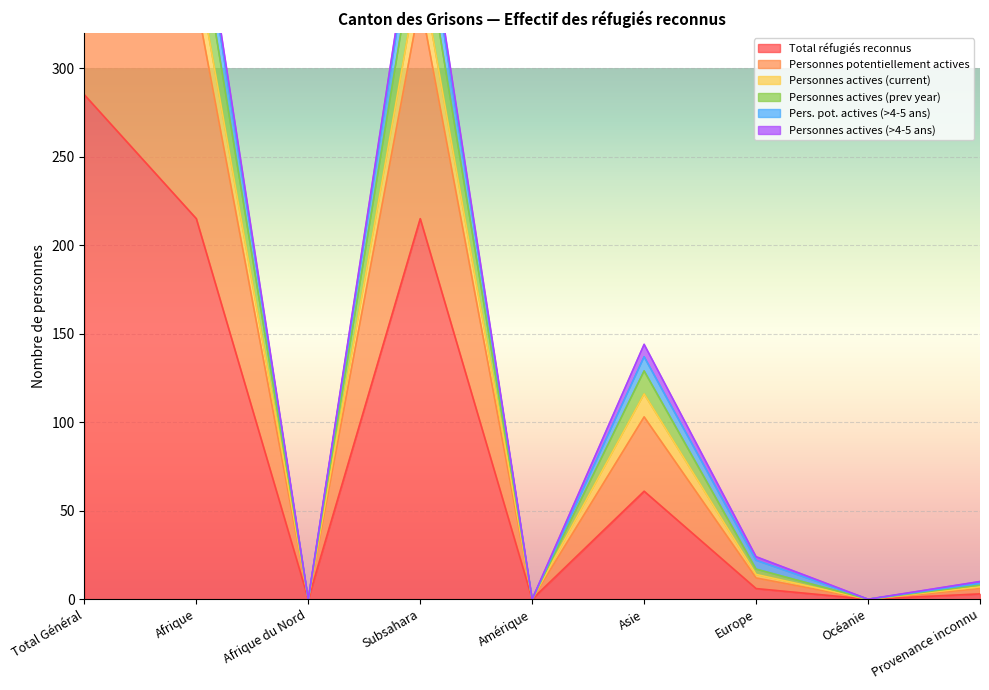

The Personnes actives (current) series shows 0 at Amérique. True or false?

True